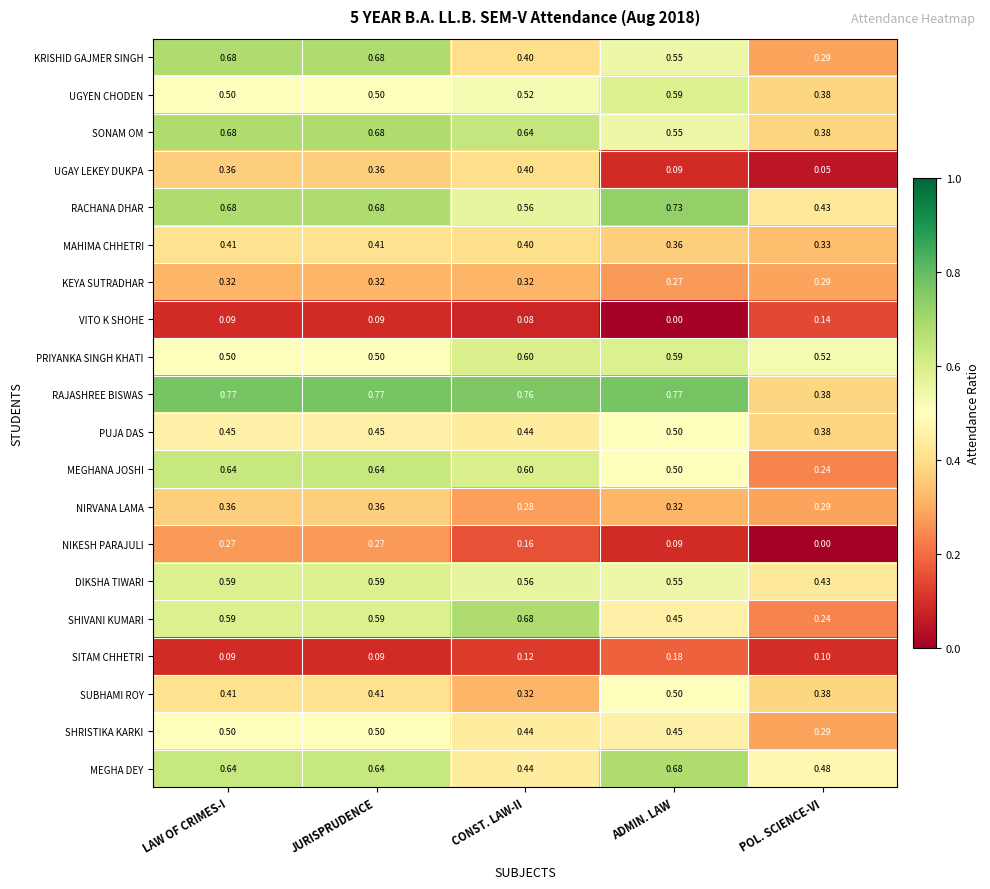

Which series changed the most between ADMIN. LAW and POL. SCIENCE-VI?

RAJASHREE BISWAS